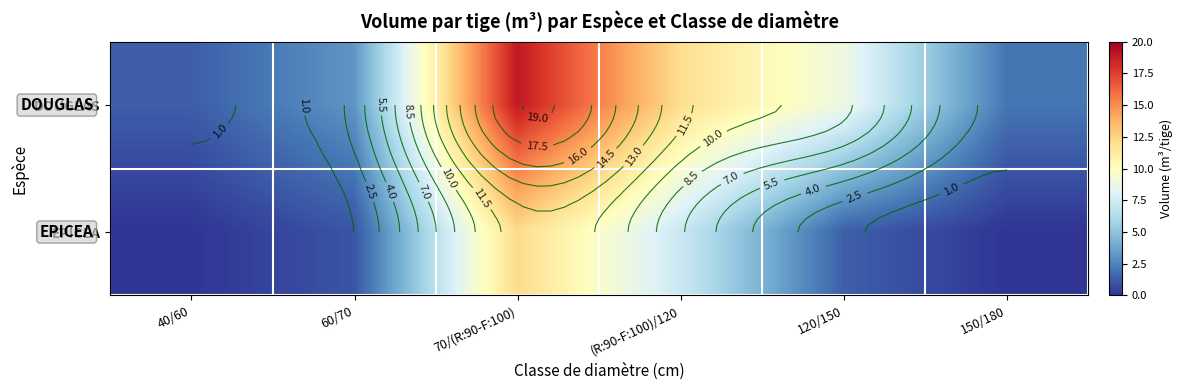

The EPICEA series shows 0.0 at 150/180. True or false?

True